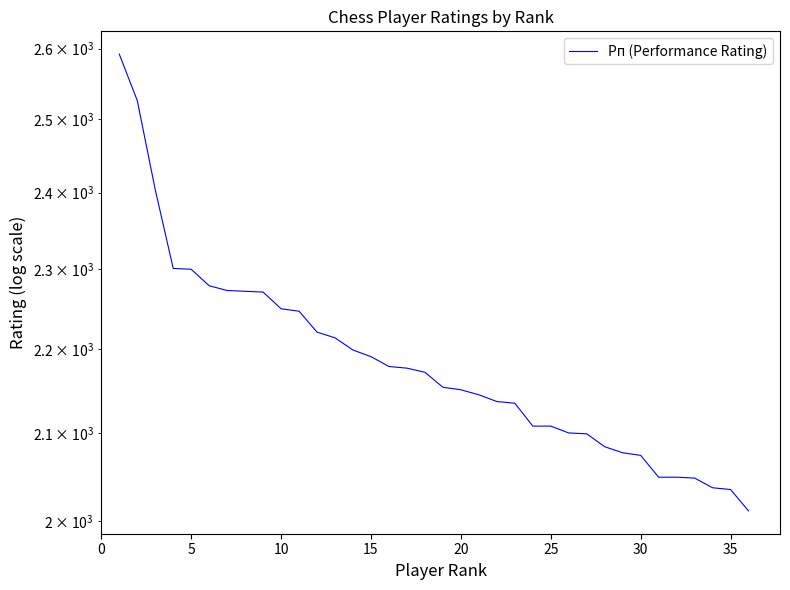

What is the sum of all values?

78669